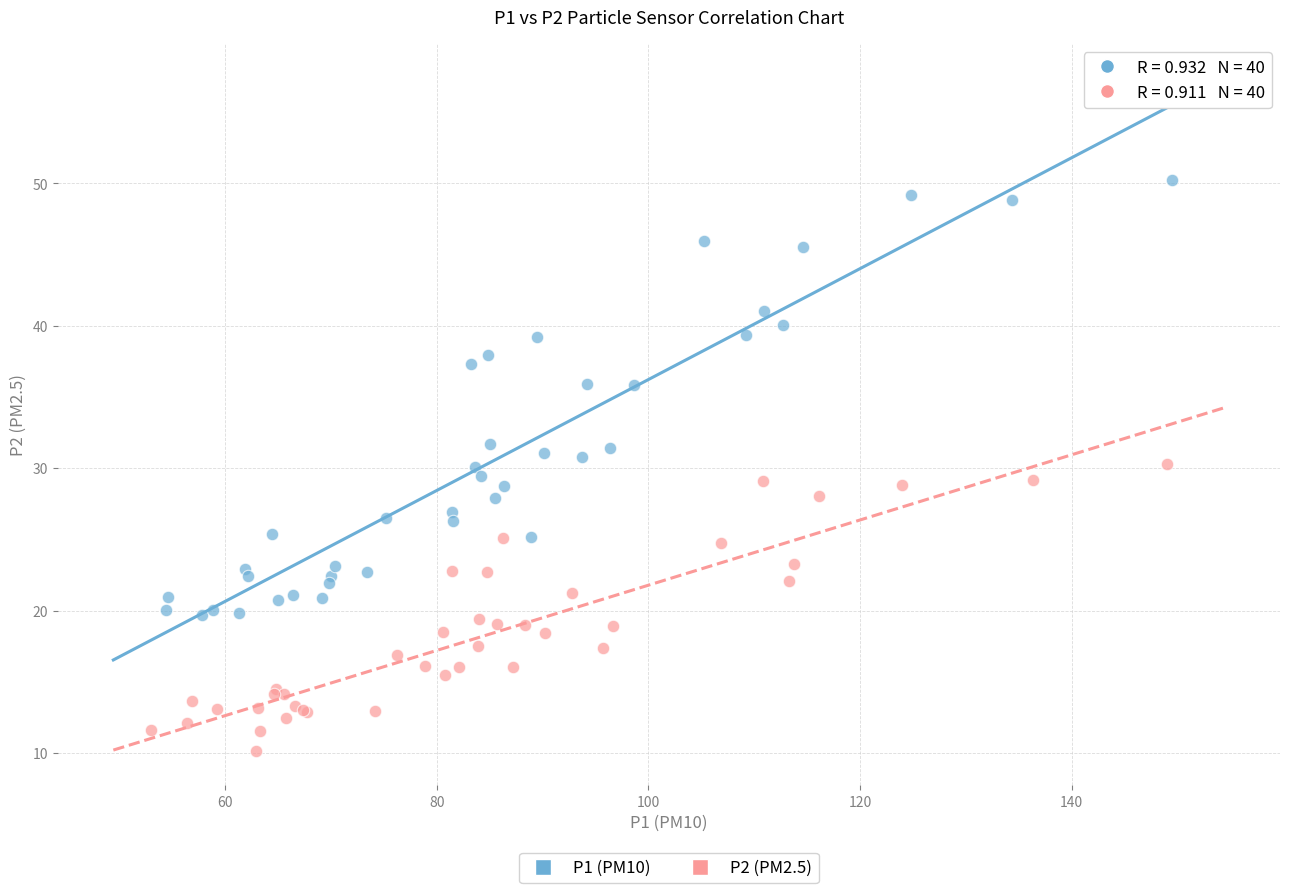

Which series has the widest spread of Y values?

P1 (PM10)